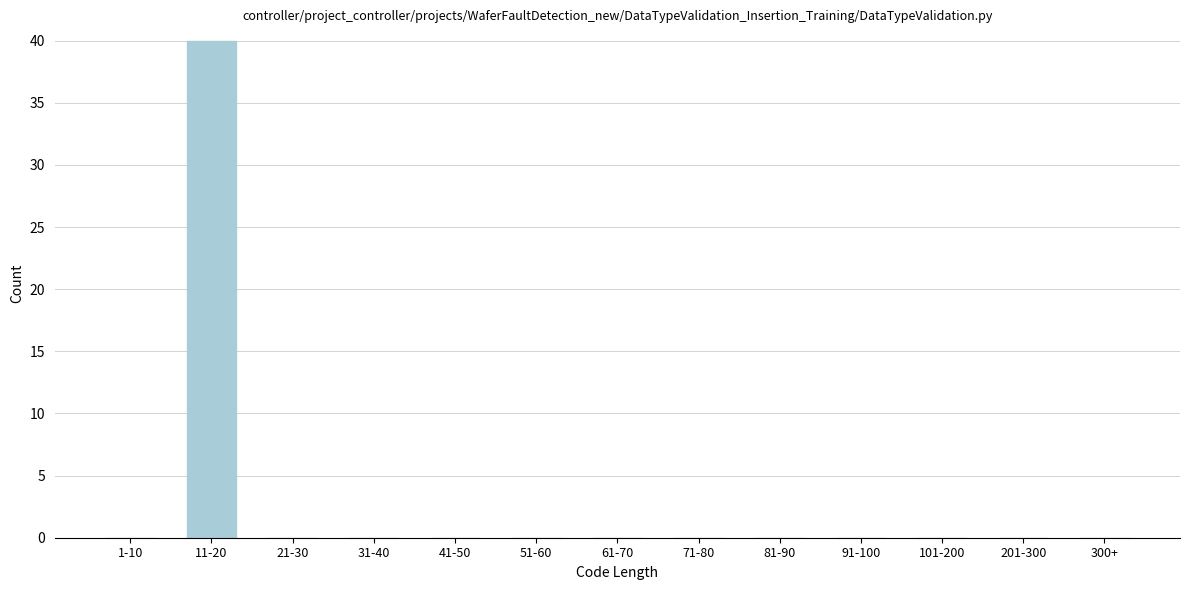

Reading right to left, what are all the values shown in this chart?

300+=0	201-300=0	101-200=0	91-100=0	81-90=0	71-80=0	61-70=0	51-60=0	41-50=0	31-40=0	21-30=0	11-20=40	1-10=0